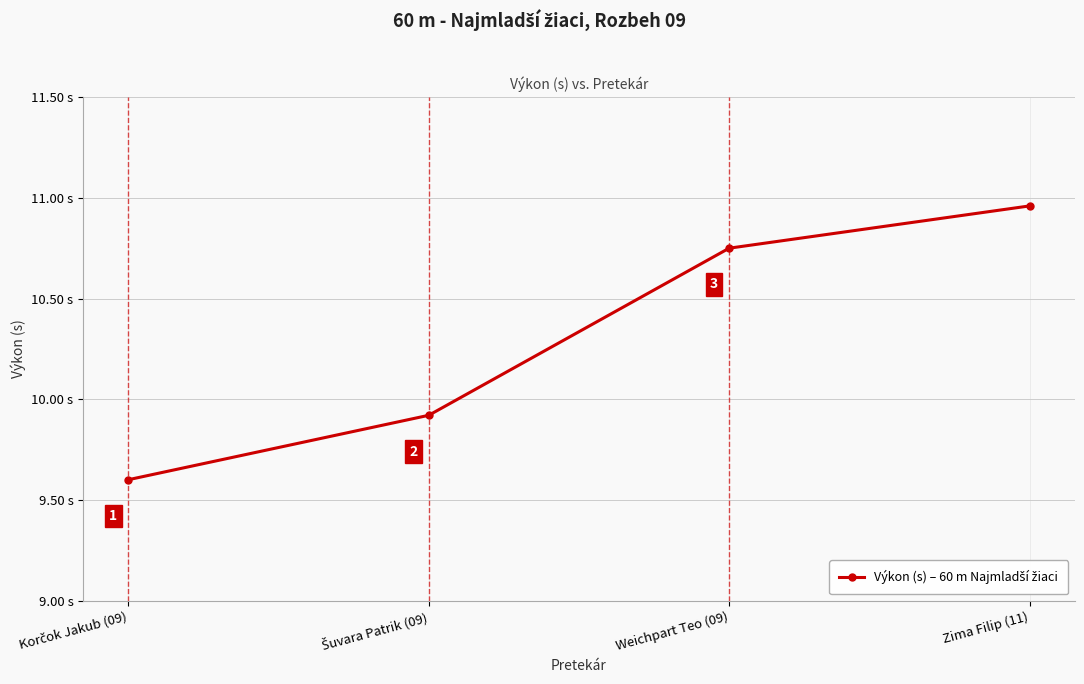

What is the label of the 4th point from the left?

Zima Filip (11)